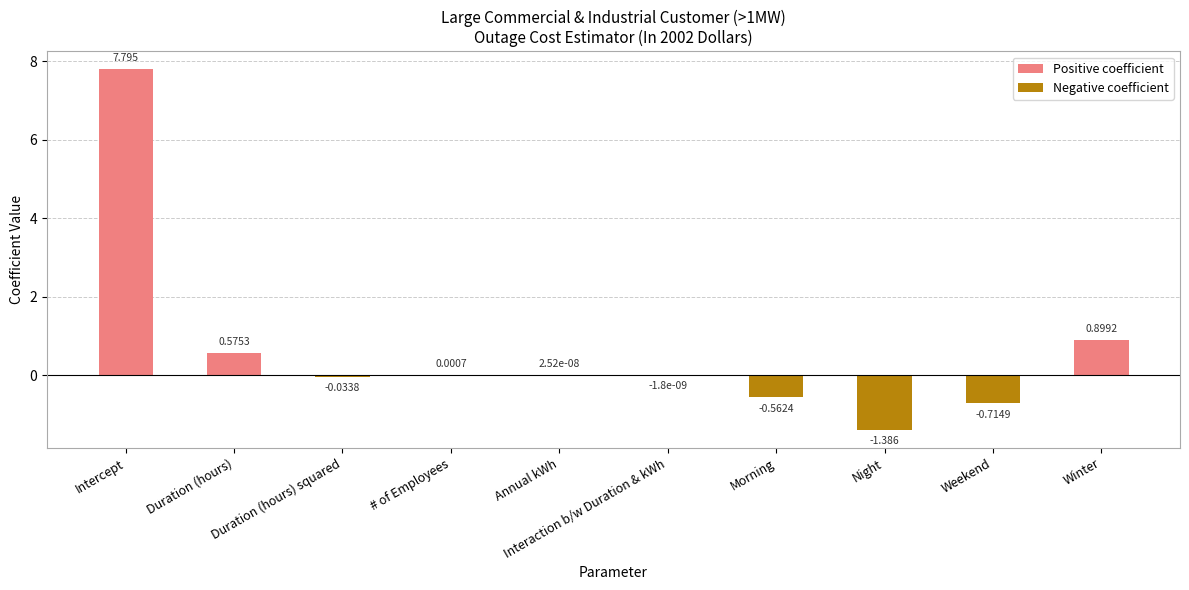

At which label does the data first exceed 0?

Intercept